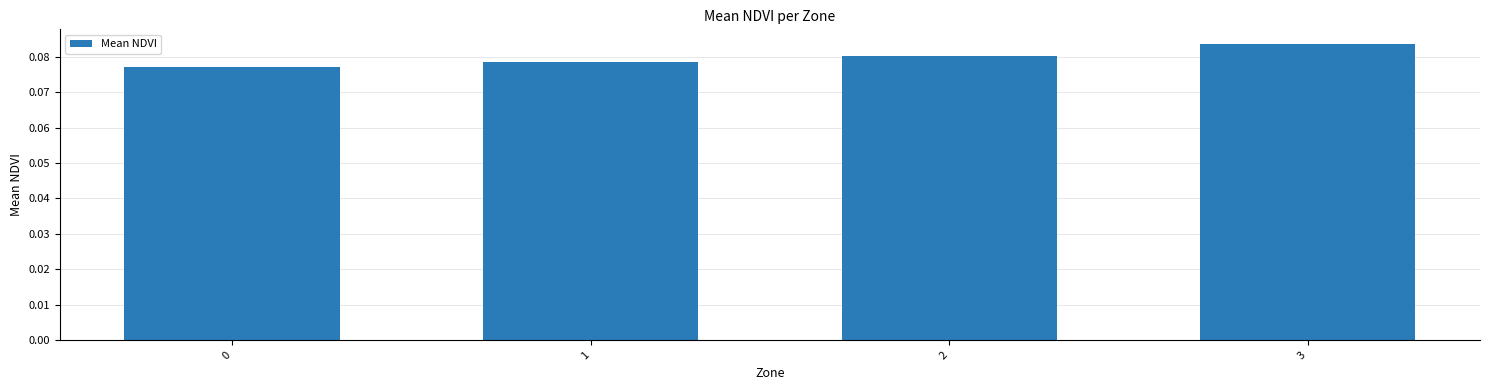

The value at 1 is 0.0. True or false?

False